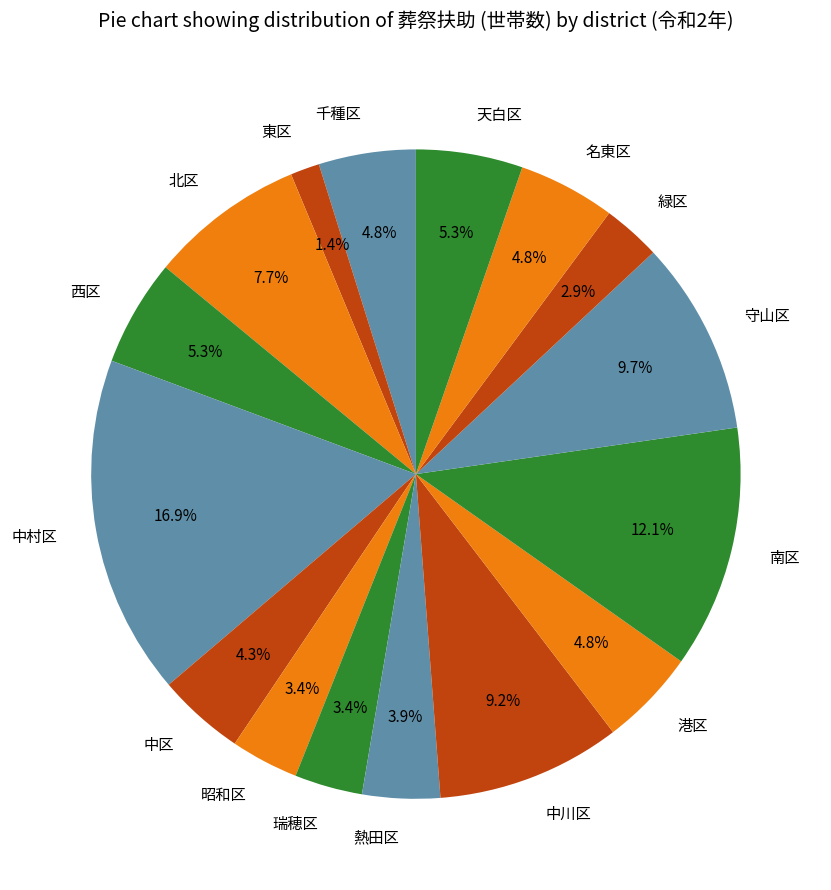

Is it true that 北区 is 8% of the pie?

True